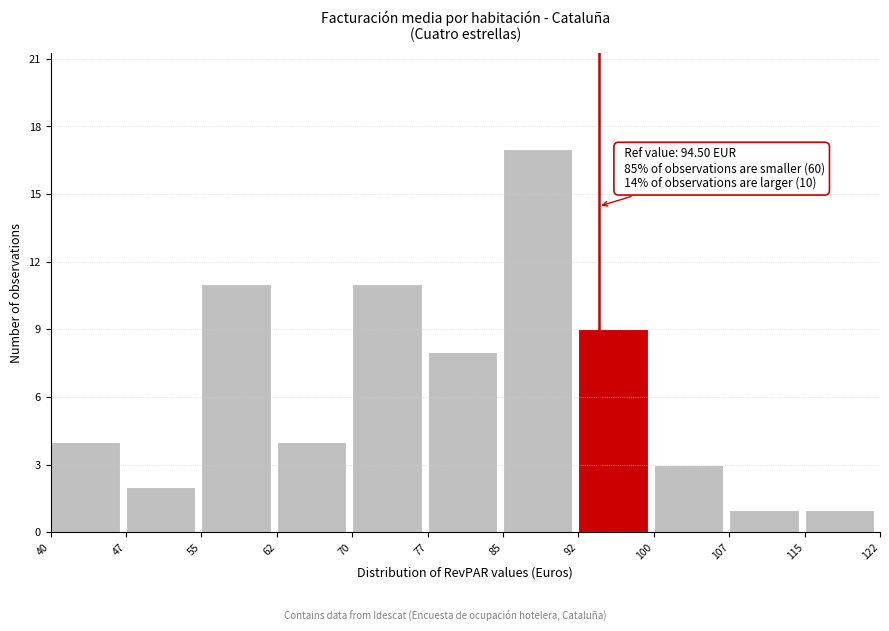

Over which range of the x-axis is the bar tallest?

85 to 92